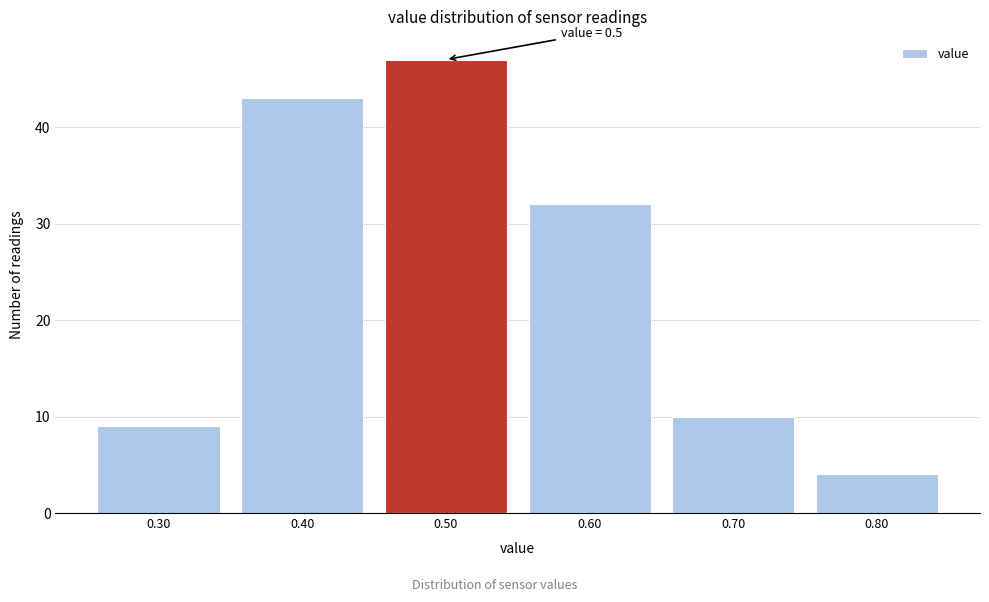

Which range on the x-axis has the tallest bar?

0.45 to 0.55